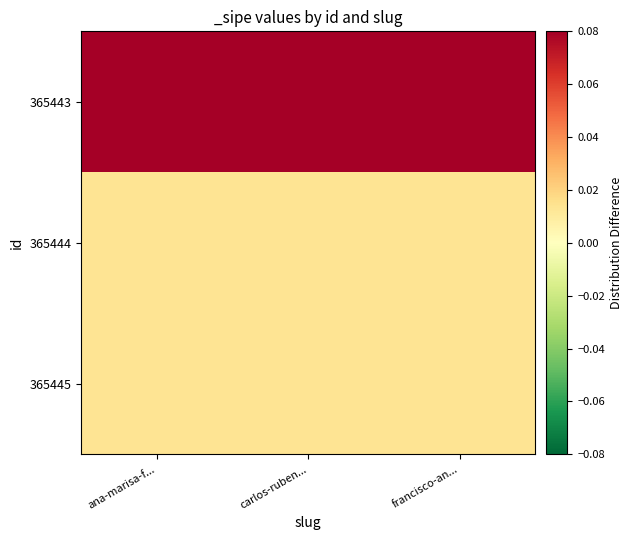

At which category is the sum across all series the highest?

ana-marisa-f...